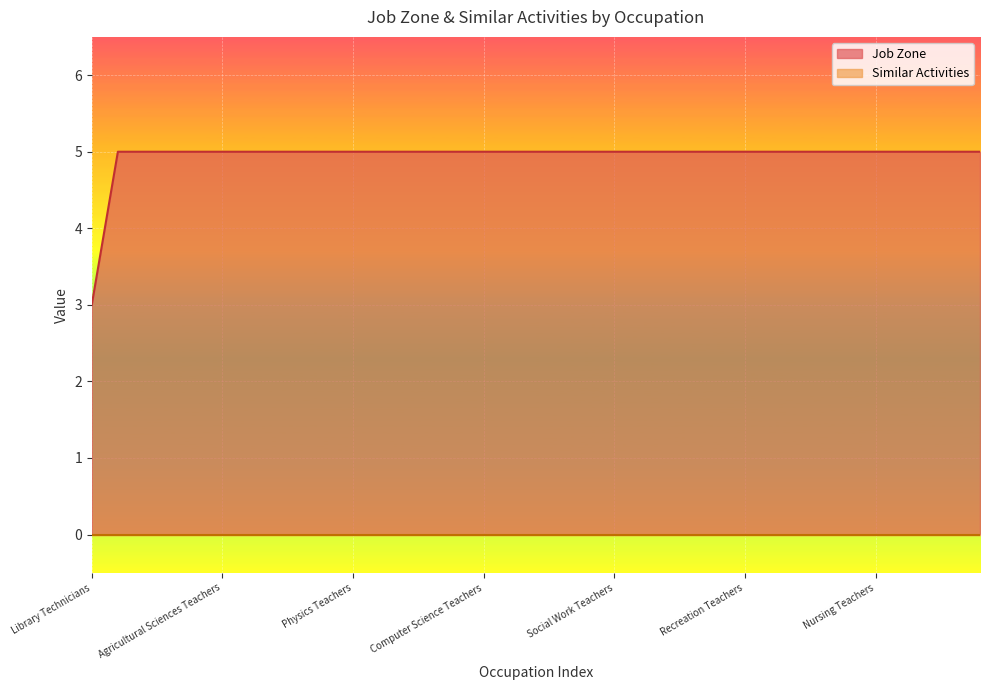

List the labels in order of value, smallest first.

Library Technicians, Architecture Teachers, Economics Teachers, Philosophy Teachers, Political Science Teachers, Agricultural Sciences Teachers, Area Studies Teachers, Criminal Justice Teachers, Education Teachers, Health Specialties Teachers, Physics Teachers, Business Teachers, Communications Teachers, Family Sciences Teachers, Geography Teachers, Computer Science Teachers, Environmental Science Teachers, Foreign Language Teachers, Forestry Teachers, History Teachers, Social Work Teachers, Sociology Teachers, Anthropology Teachers, Atmospheric Science Teachers, Engineering Teachers, Recreation Teachers, Art Teachers, Librarians, Library Science Teachers, Mathematical Science Teachers, Nursing Teachers, Biological Science Teachers, Psychology Teachers, Chemistry Teachers, English Teachers